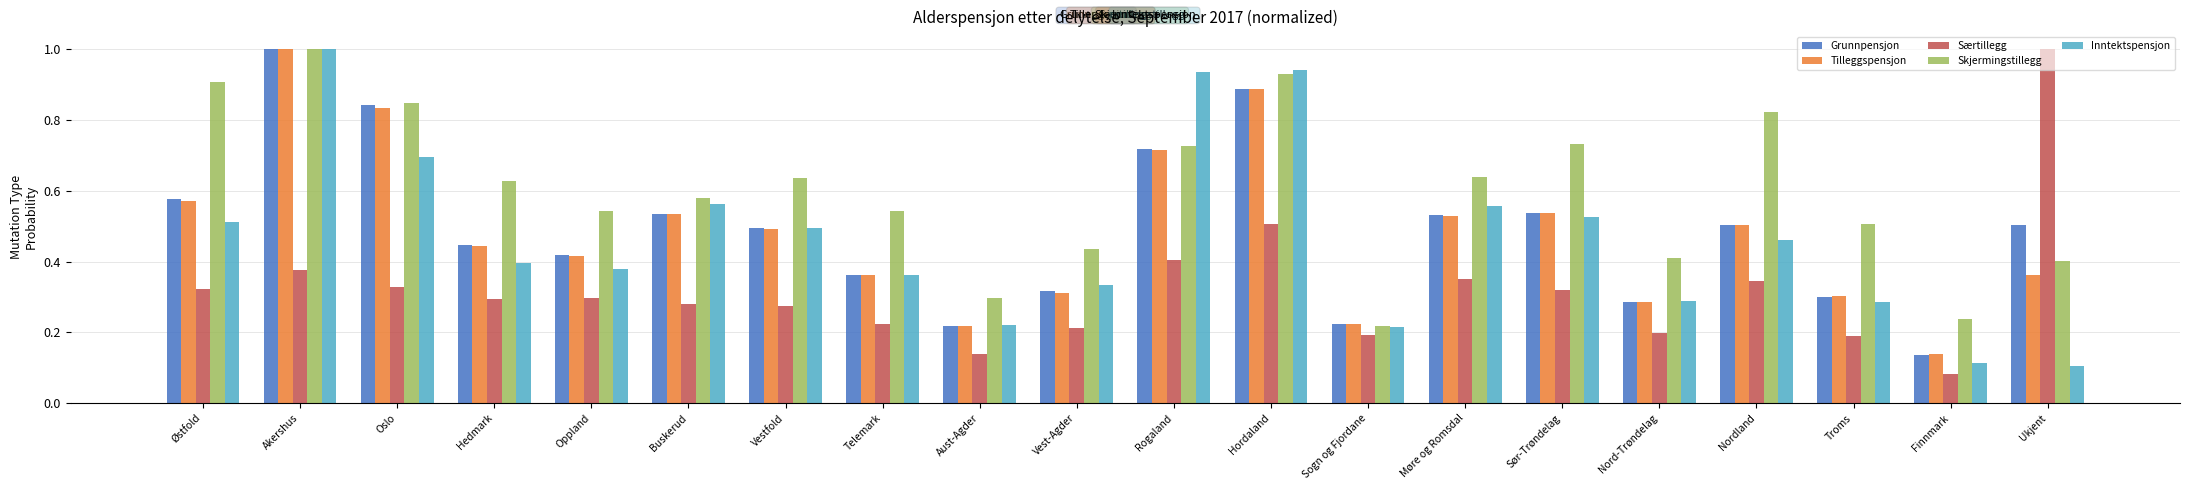

What is the total value across all series at Sogn og Fjordane?

1.1